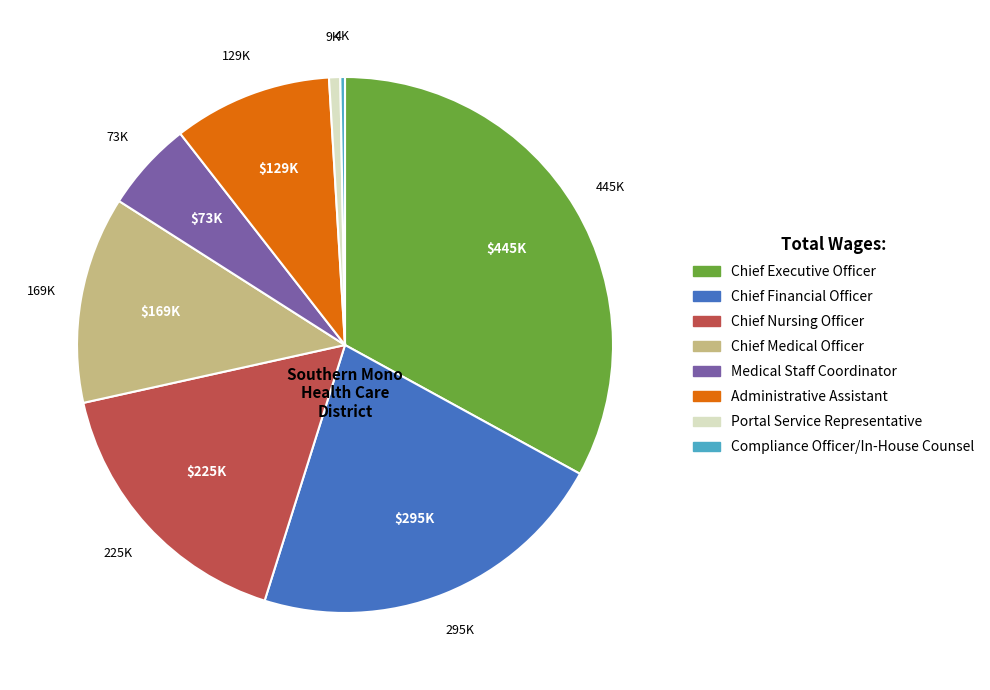

The Chief Nursing Officer slice represents 31% of the pie. True or false?

False